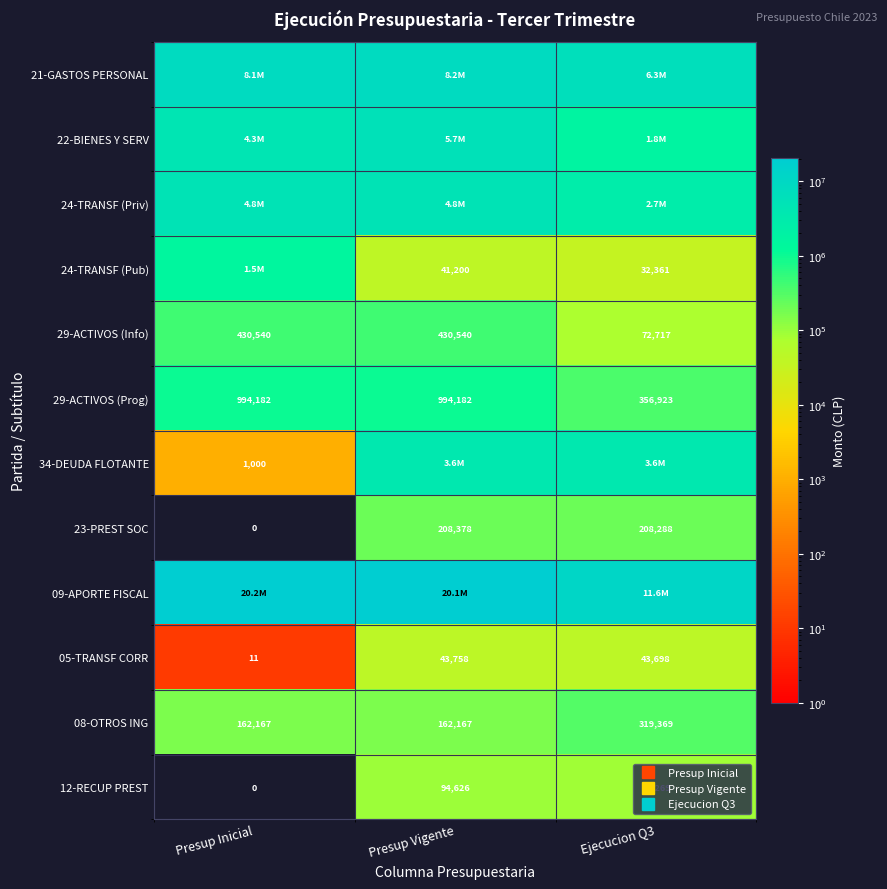

True or false: 08-OTROS ING has a value of 162167 at Presup Inicial.

True